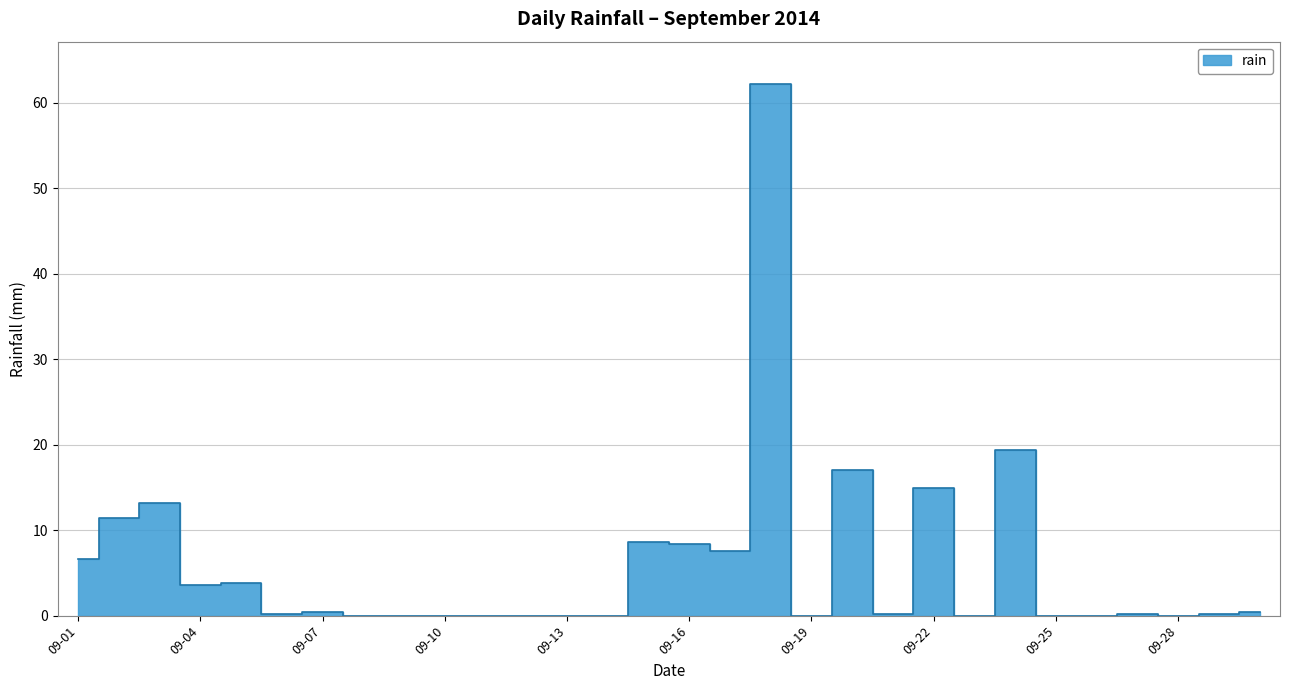

What is the average value?

5.9